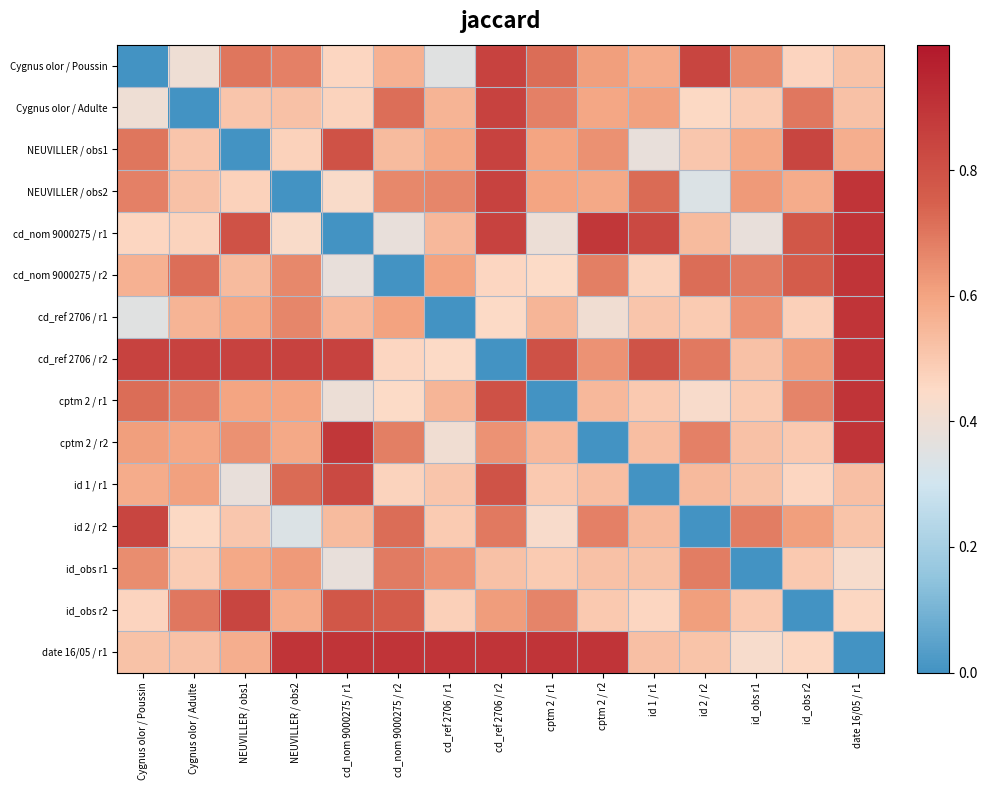

What is the total value across all series at date 16/05 / r1?

9.8